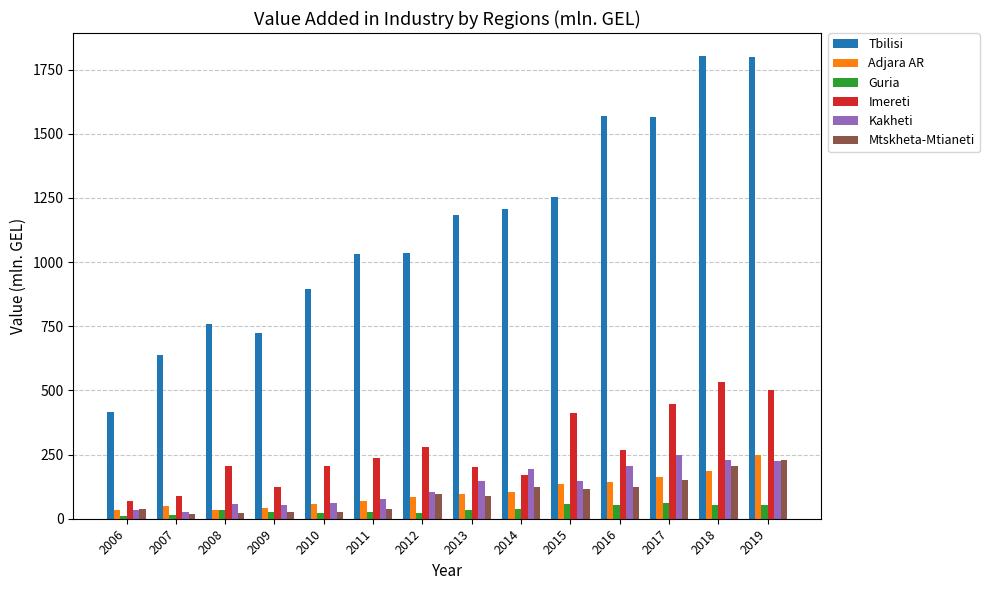

How many distinct data groups are displayed?

6